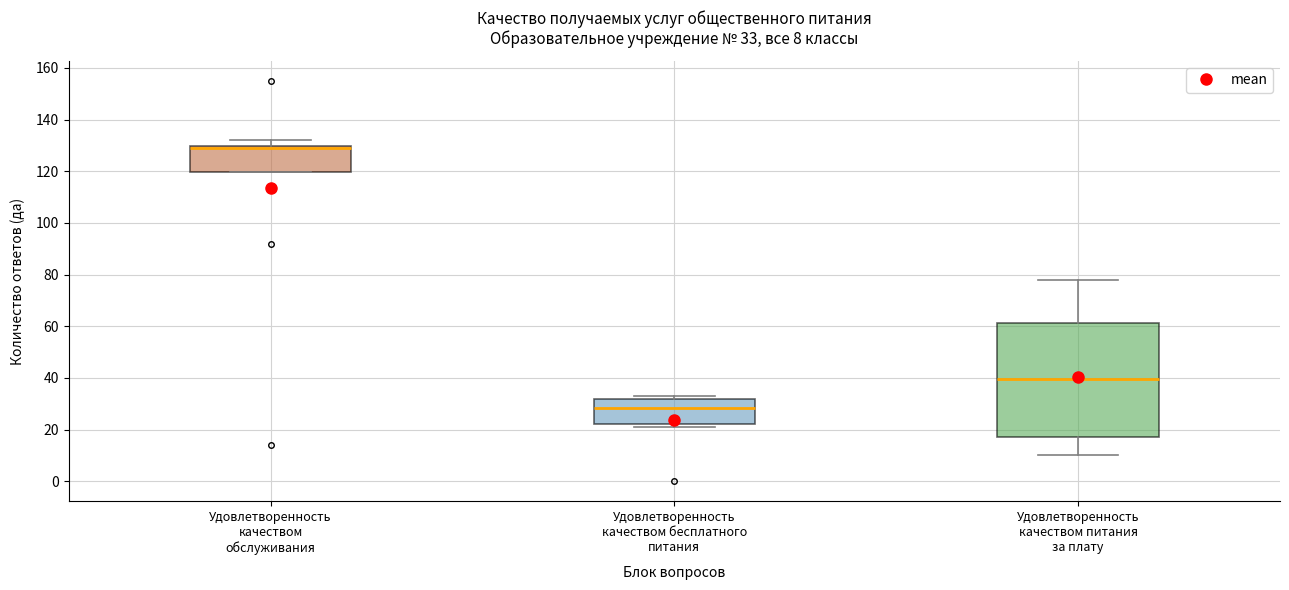

Comparing the boxes themselves (not the whiskers), which one is the tallest?

Удовлетворенность качеством питания за плату